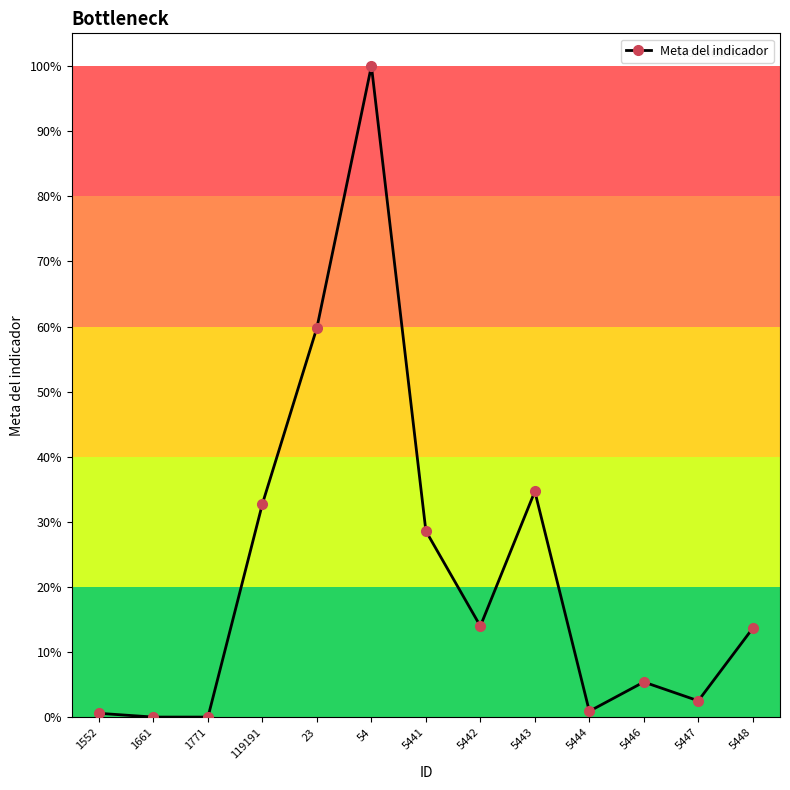

What is the sum of all values?

293.4